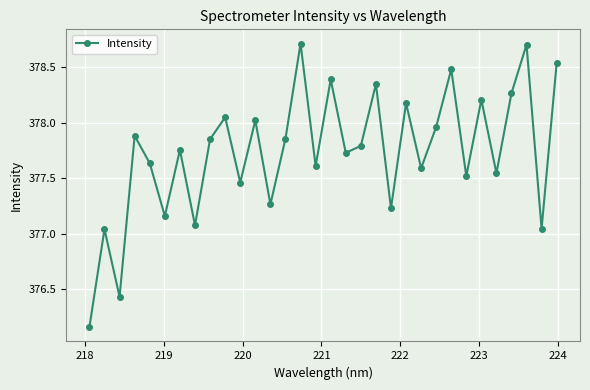

What is the sum of all values?

12087.5